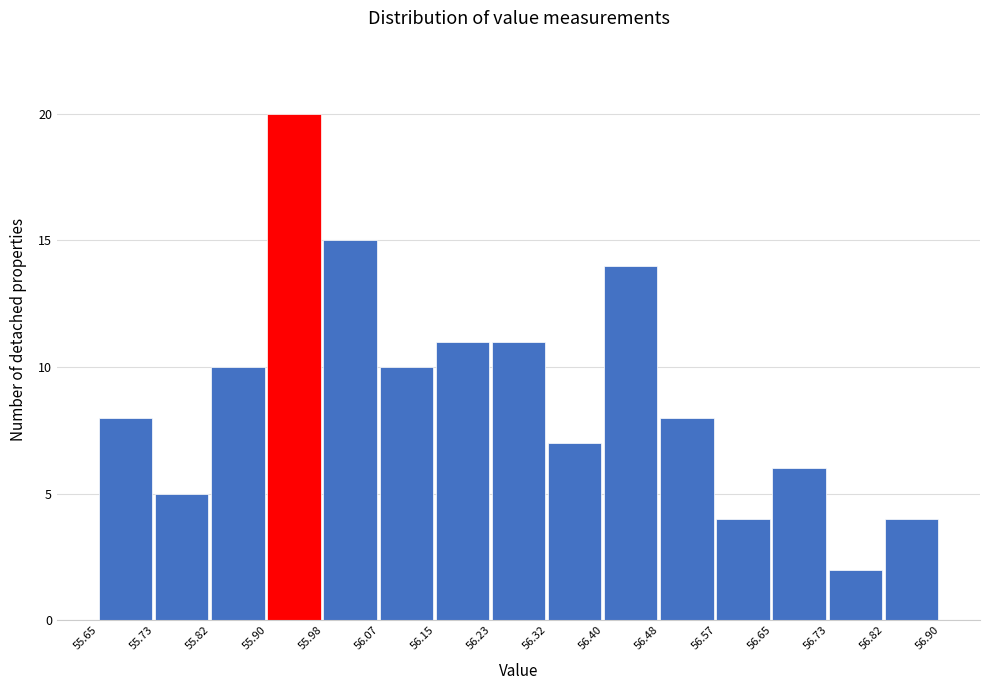

Over which range of the x-axis is the bar tallest?

55.90 to 55.98